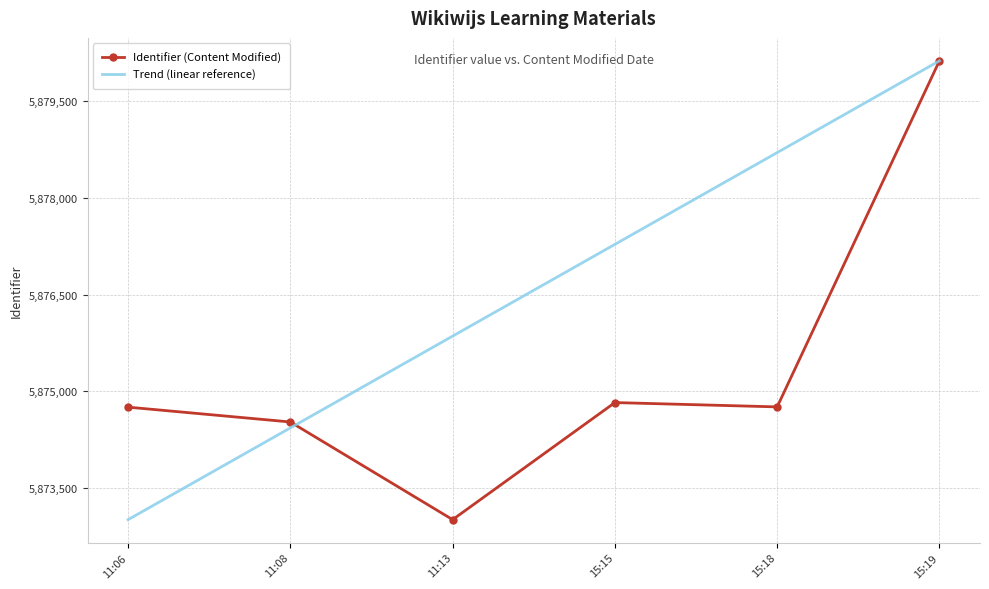

At which label is Identifier (Content Modified) closest to 5876567?

15:15